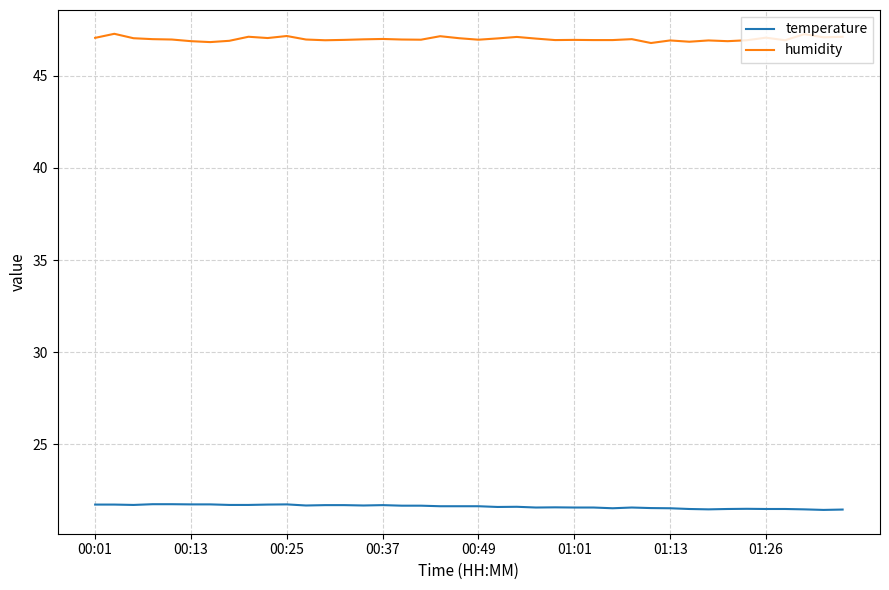

What is the maximum value shown in the chart?

47.3